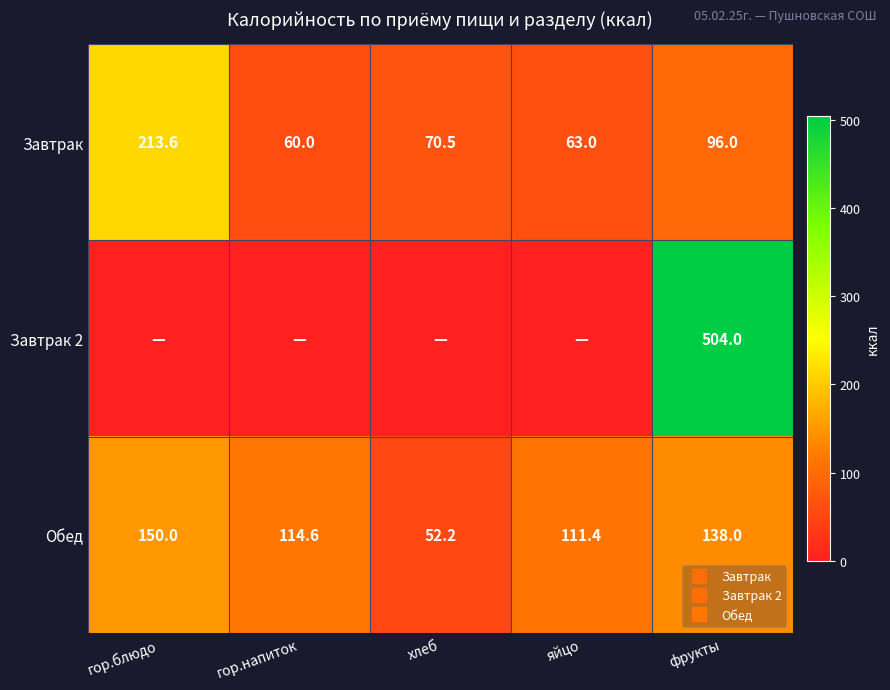

What is the average value of the Завтрак 2 series?

100.8